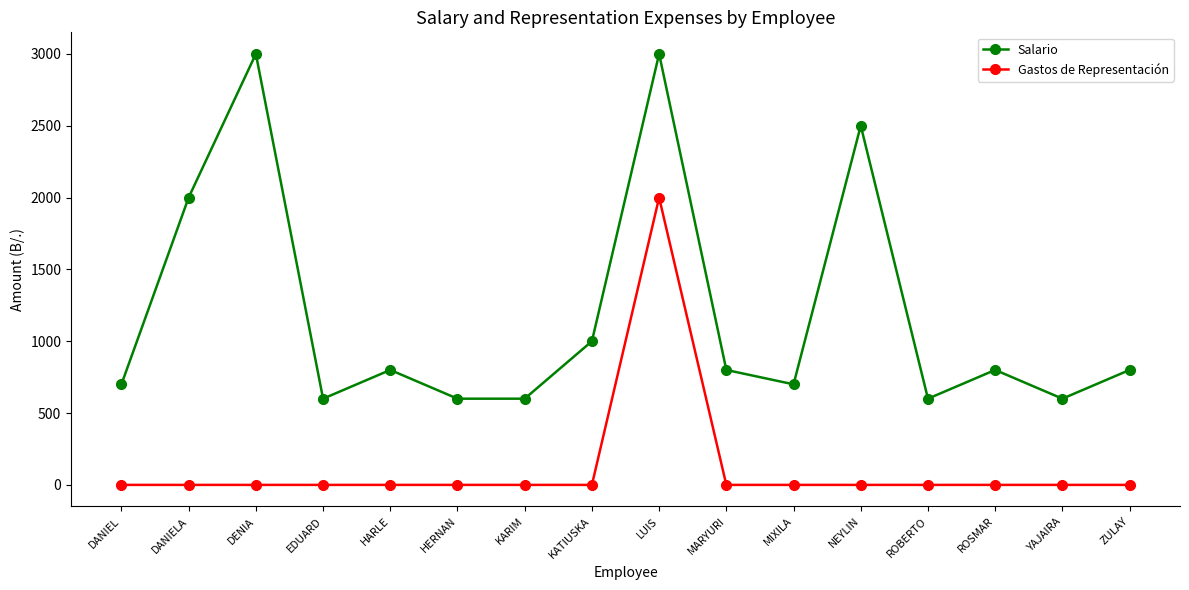

What is the label of the 8th point from the left?

KATIUSKA